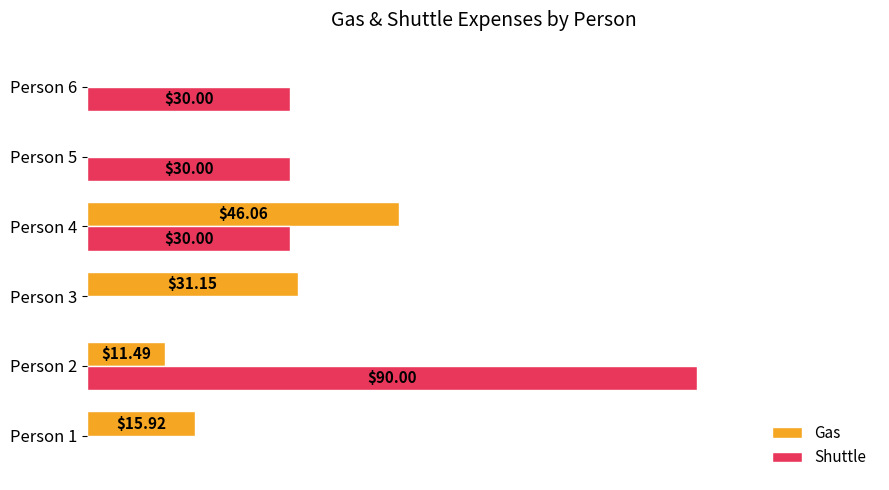

Is the value of Shuttle at Person 6 greater than the value of Gas at Person 3?

No